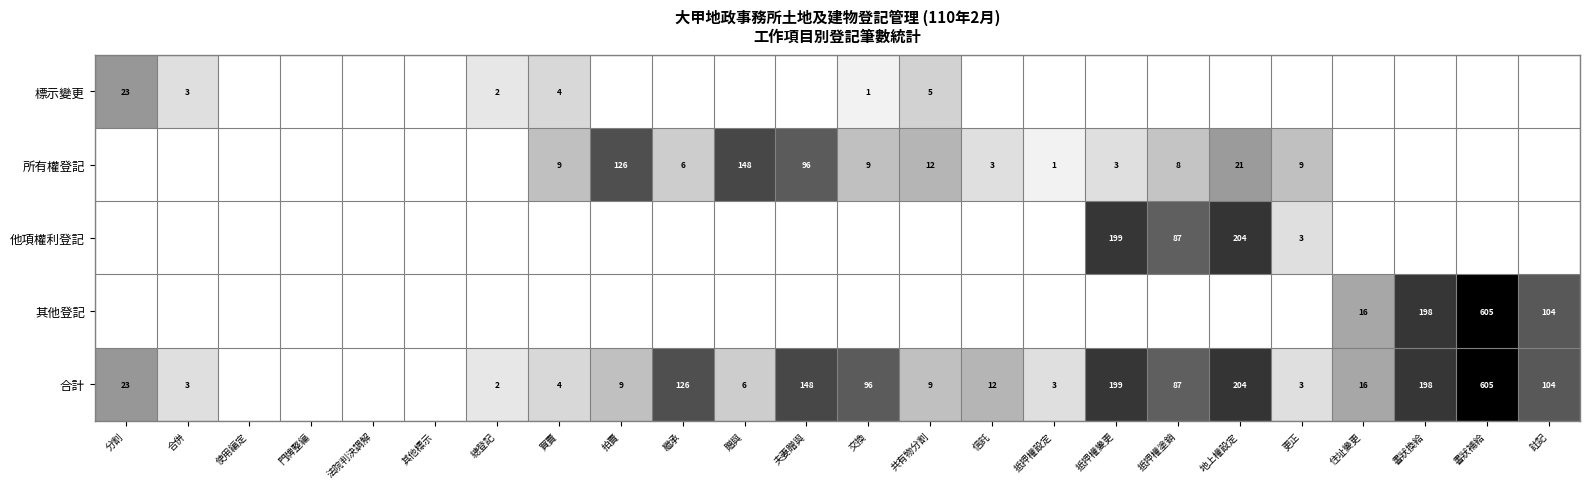

What is the sum of the 合計 values at 抵押權塗銷 and 地上權設定?

291